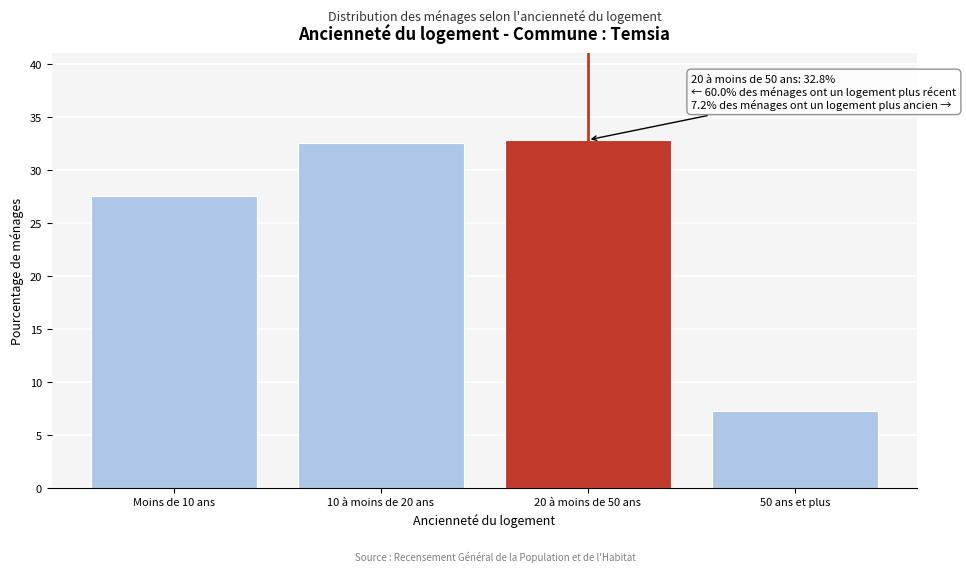

Reading left to right, extract all data points from this chart.

27.5	32.5	32.8	7.2